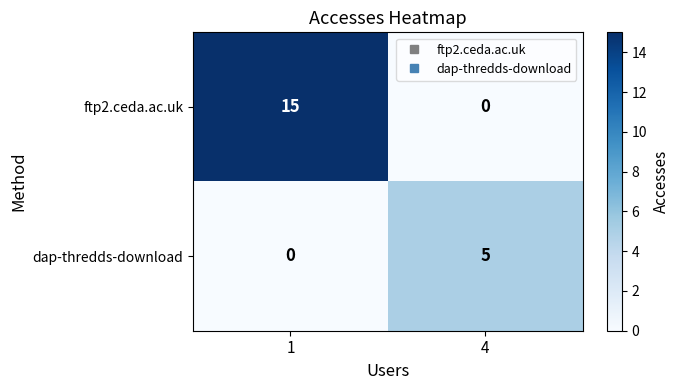

How many positive values does the ftp2.ceda.ac.uk series have?

1